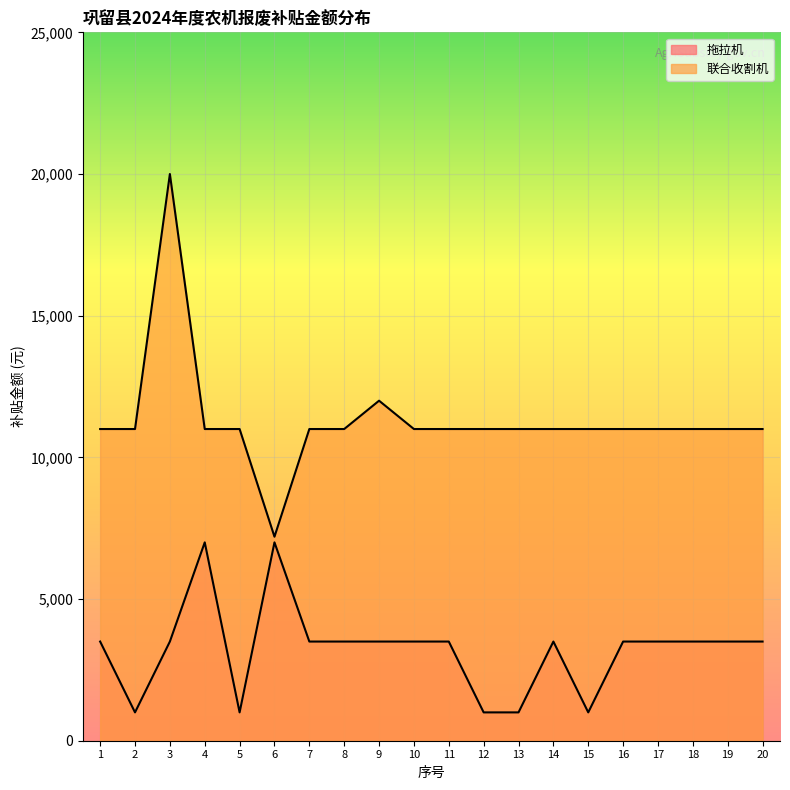

How many values in the 拖拉机 series exceed 3500?

2